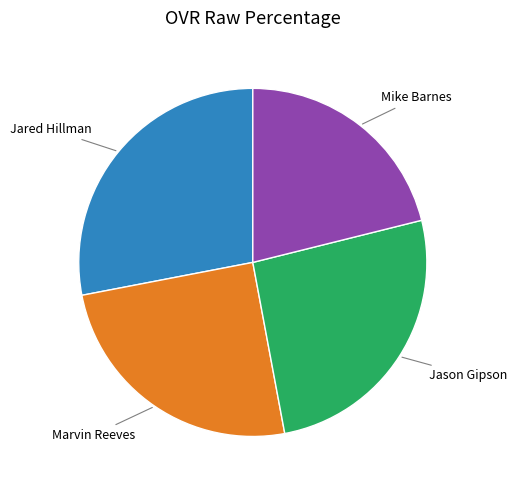

Does any single category account for the majority?

No